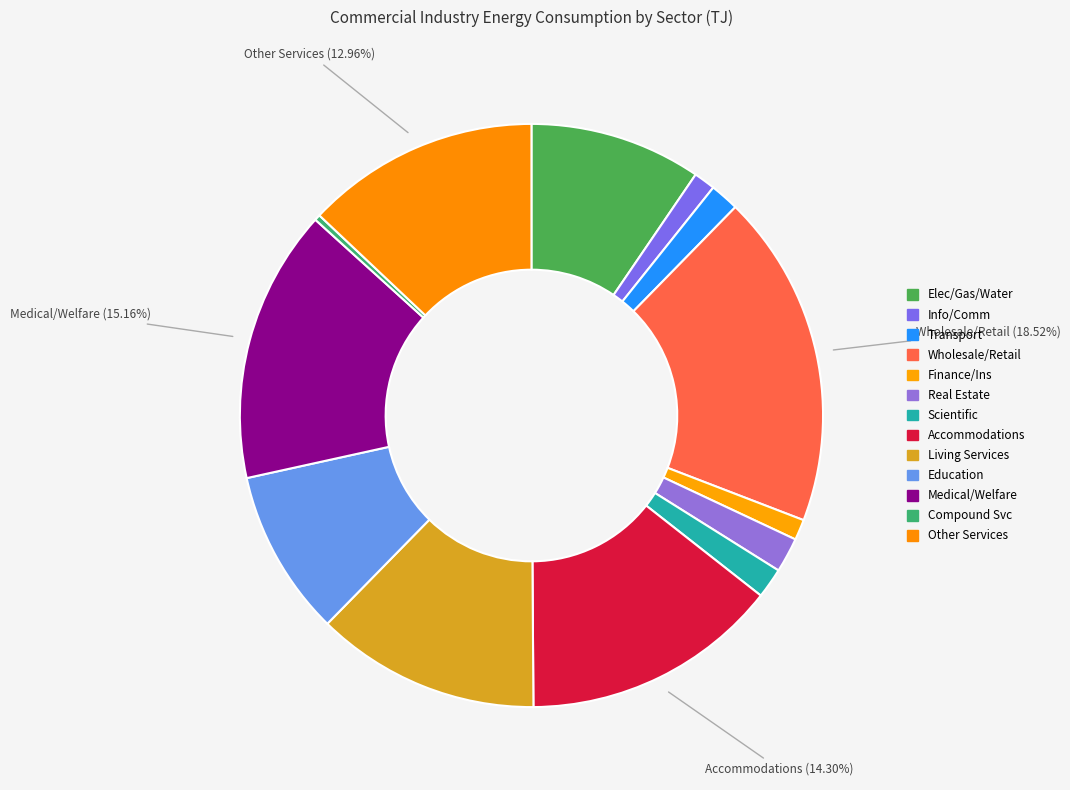

How many slices are in this pie chart?

13